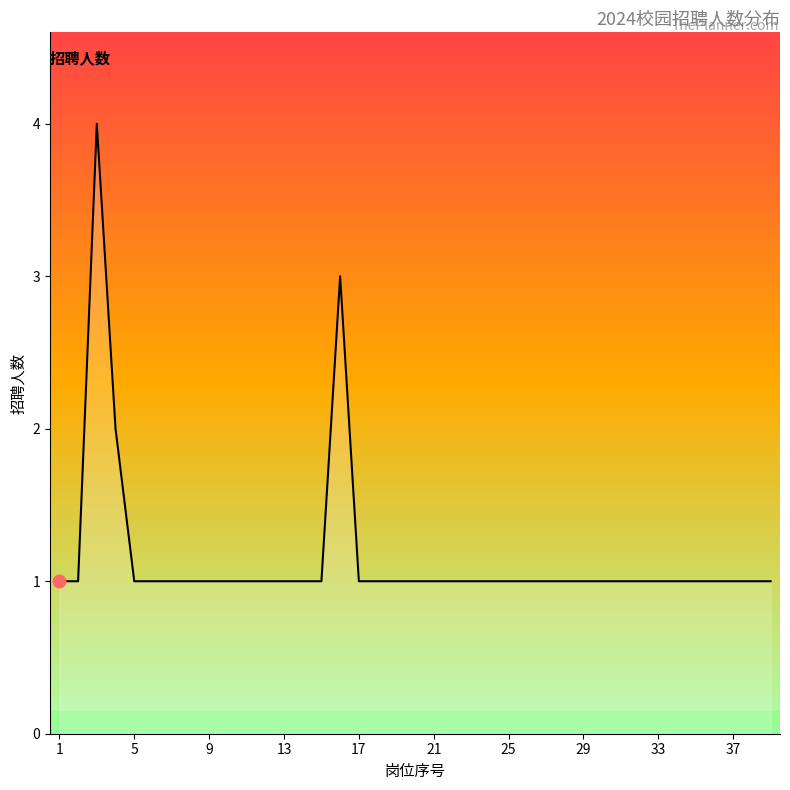

What is the difference between the maximum and minimum values?

3